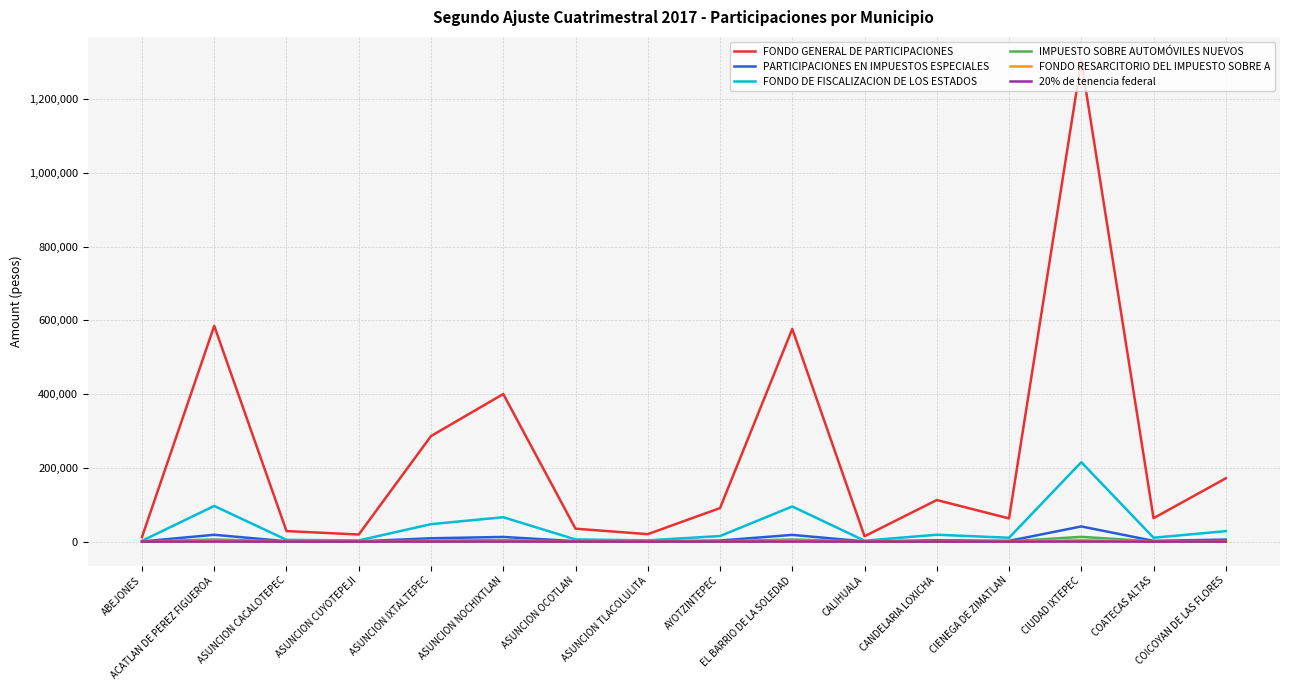

Which series has the largest total across all categories?

FONDO GENERAL DE PARTICIPACIONES